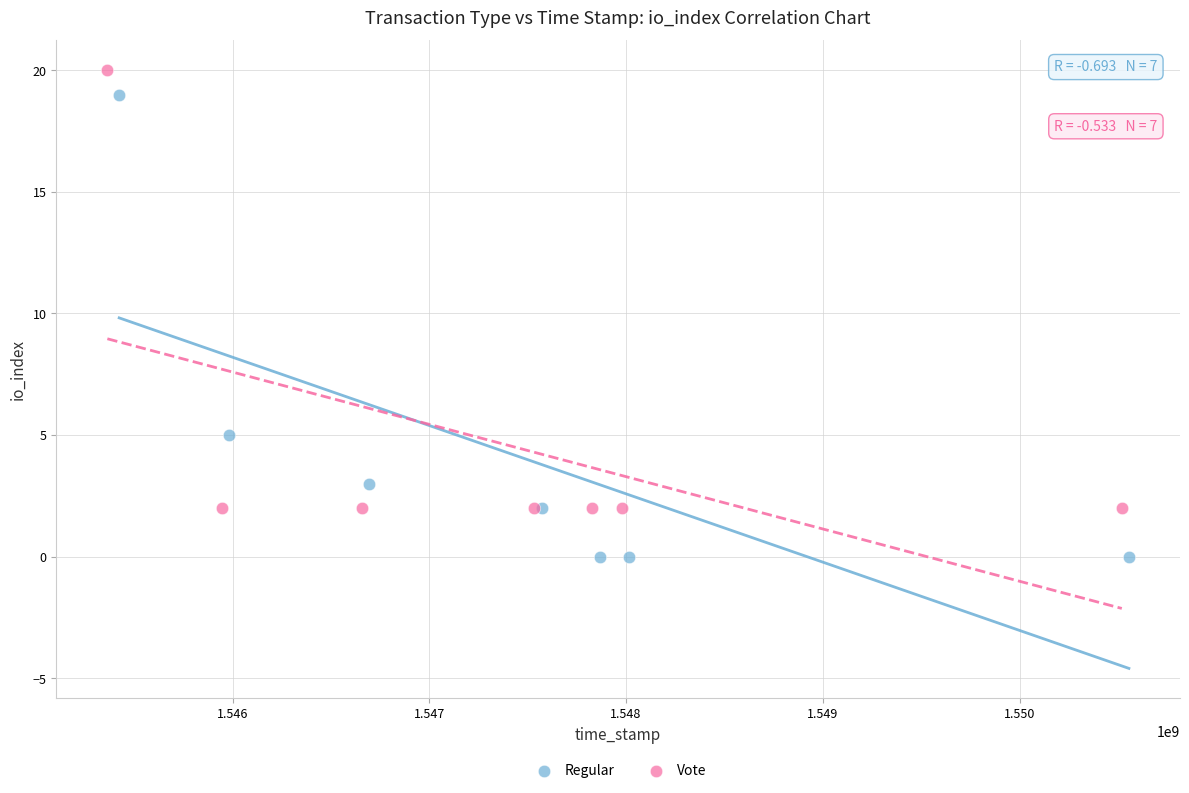

Which series has the widest spread of Y values?

Regular